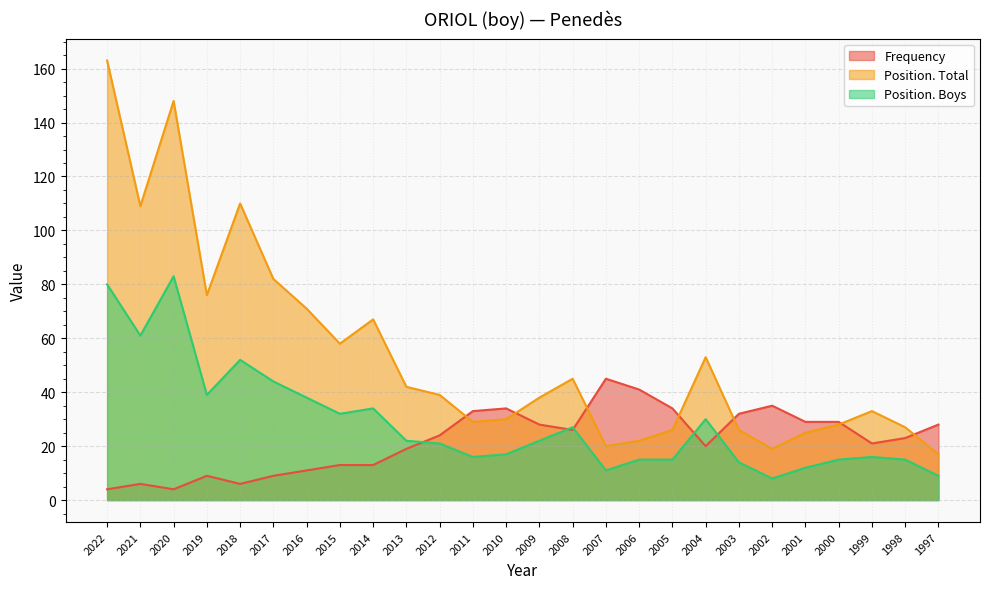

Which label corresponds to the smallest value in the chart?

2022